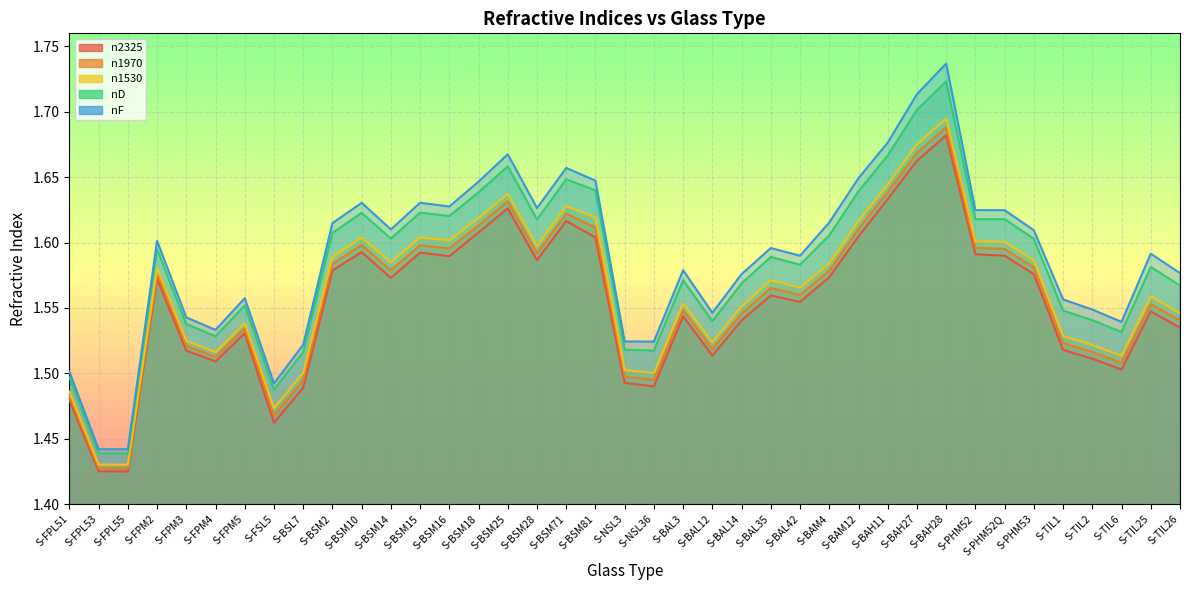

Is the value of n1530 at S-BSM14 greater than the value of n2325 at S-BSM81?

No